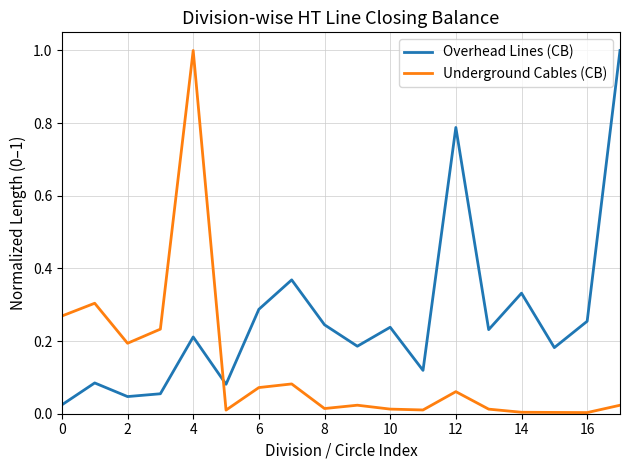

What is the greatest value displayed?

1.0